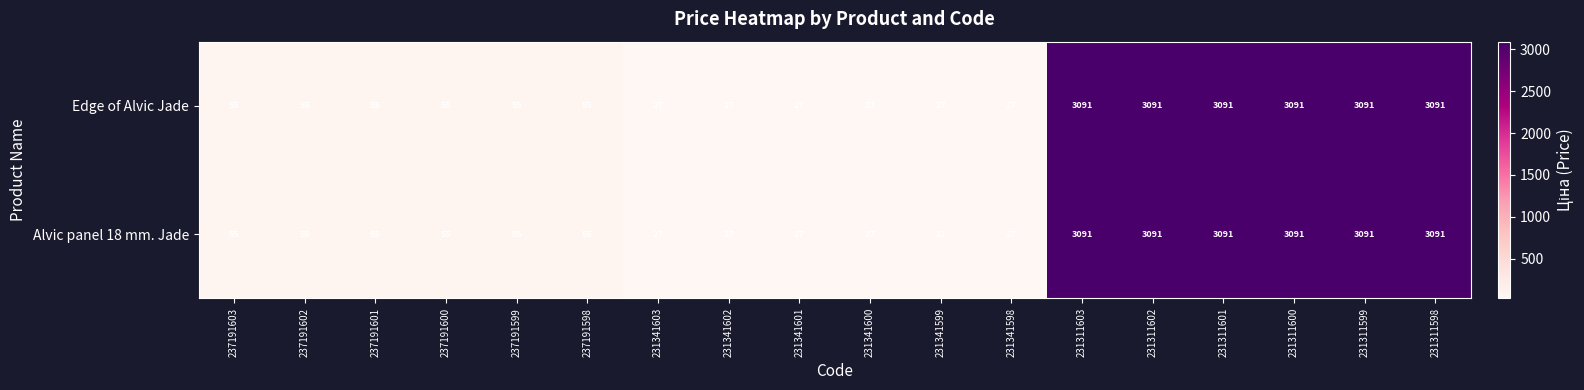

List the series in order of their peak value, highest first.

Edge of Alvic Jade, Alvic panel 18 mm. Jade